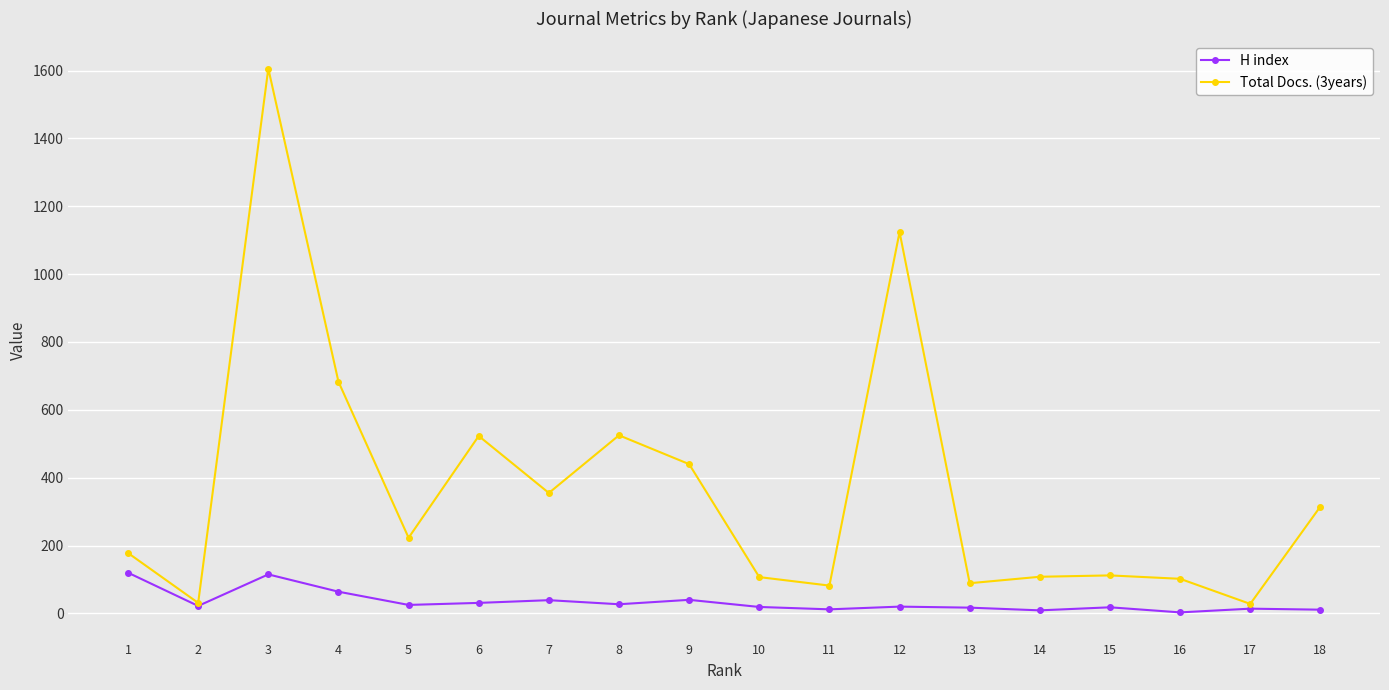

Rank the series by their maximum value, from highest to lowest.

Total Docs. (3years), H index